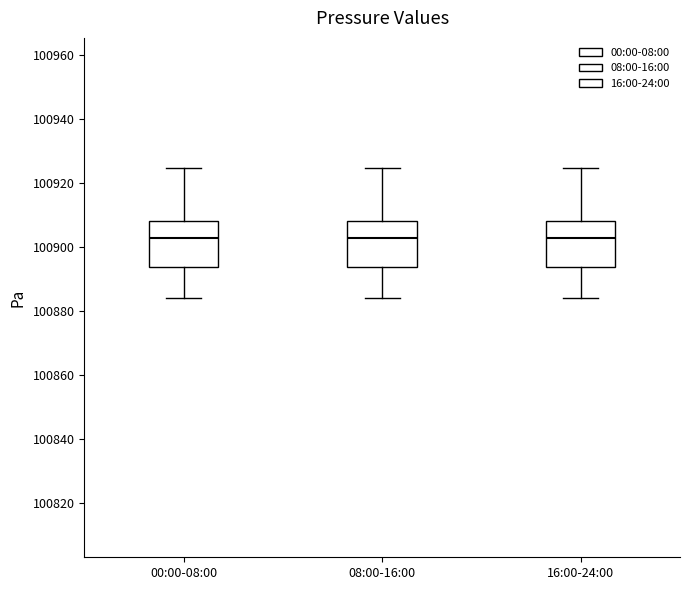

Where is the upper edge of the box for 08:00-16:00 on the y-axis? The values are not printed on the chart, so give them approximately, as read against the axis.

100908